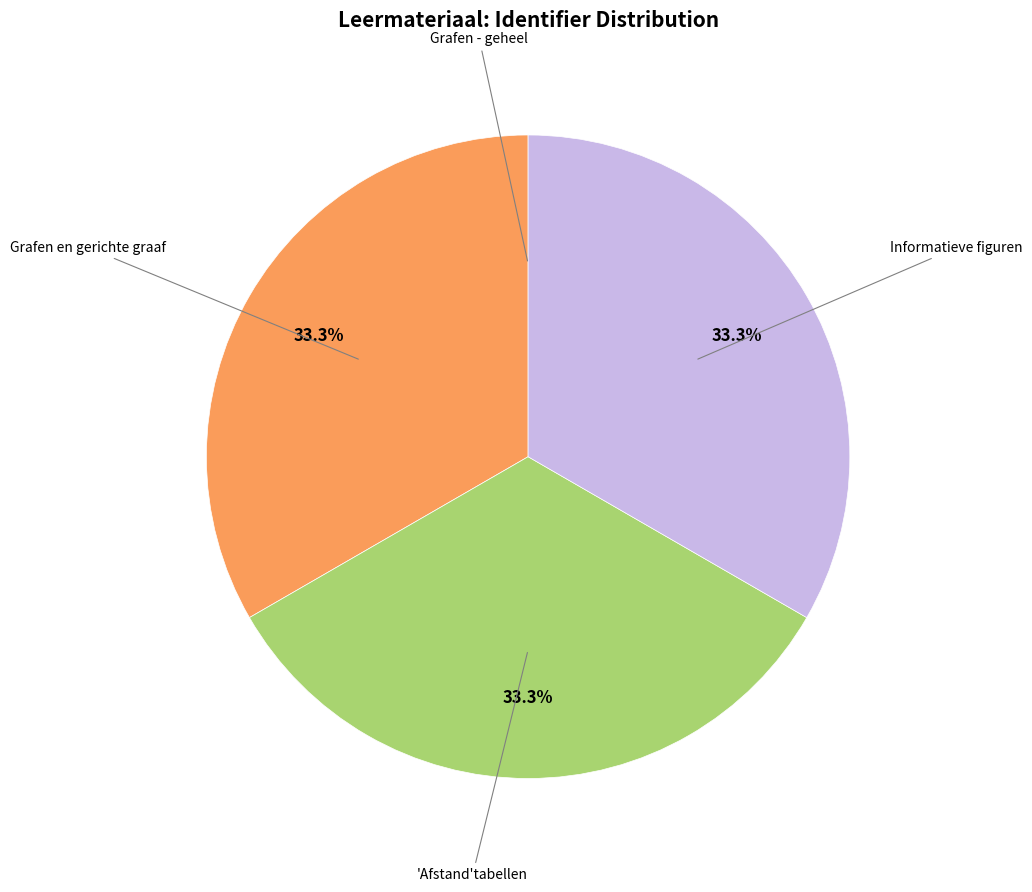

Is there a majority slice in this chart?

No